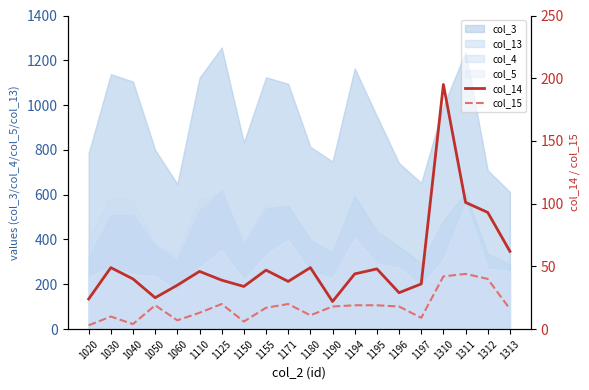

Read the col_14 value at 1194.

44